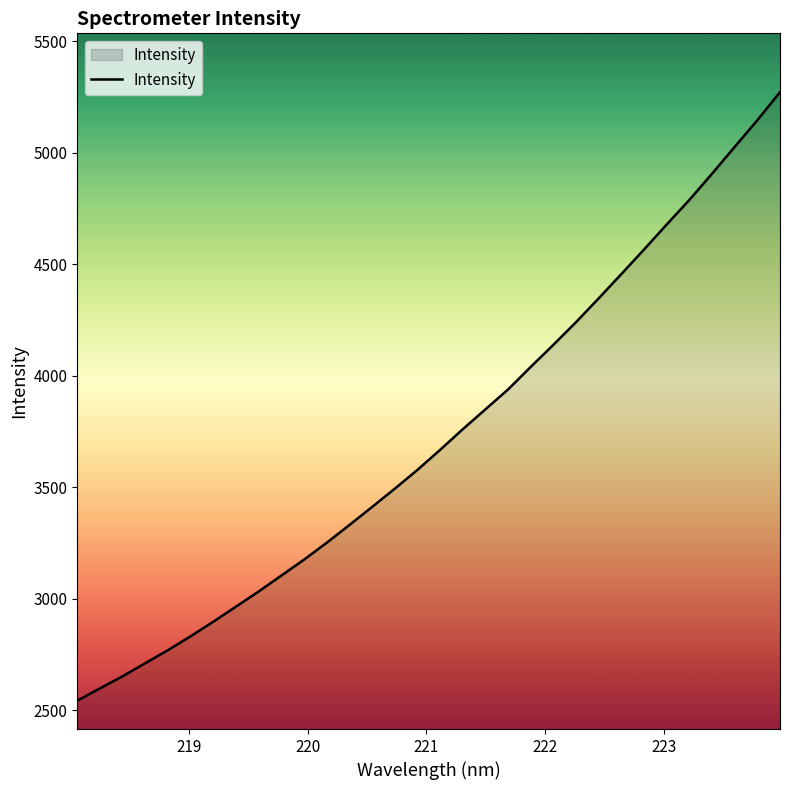

What is the maximum value shown in the chart?

5272.5